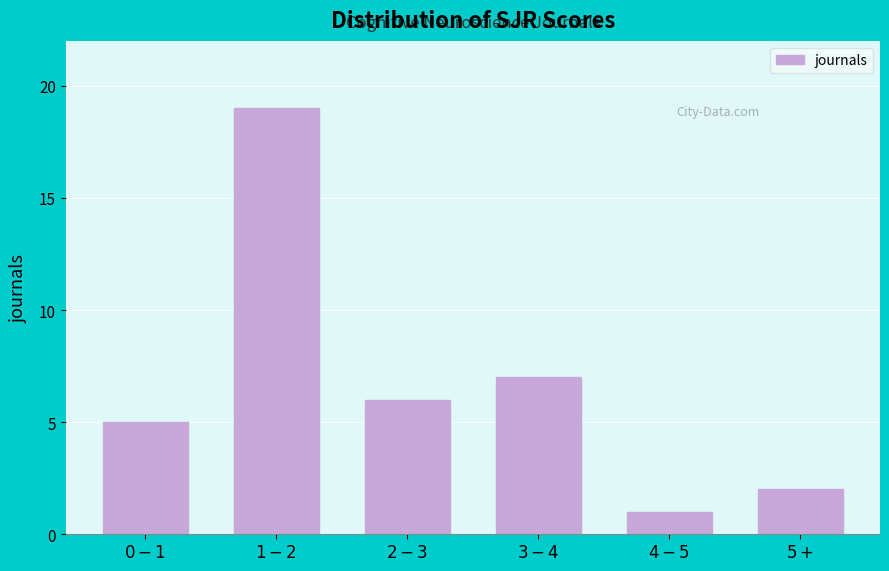

Reading left to right, transcribe all the data shown in this chart.

5	19	6	7	1	2